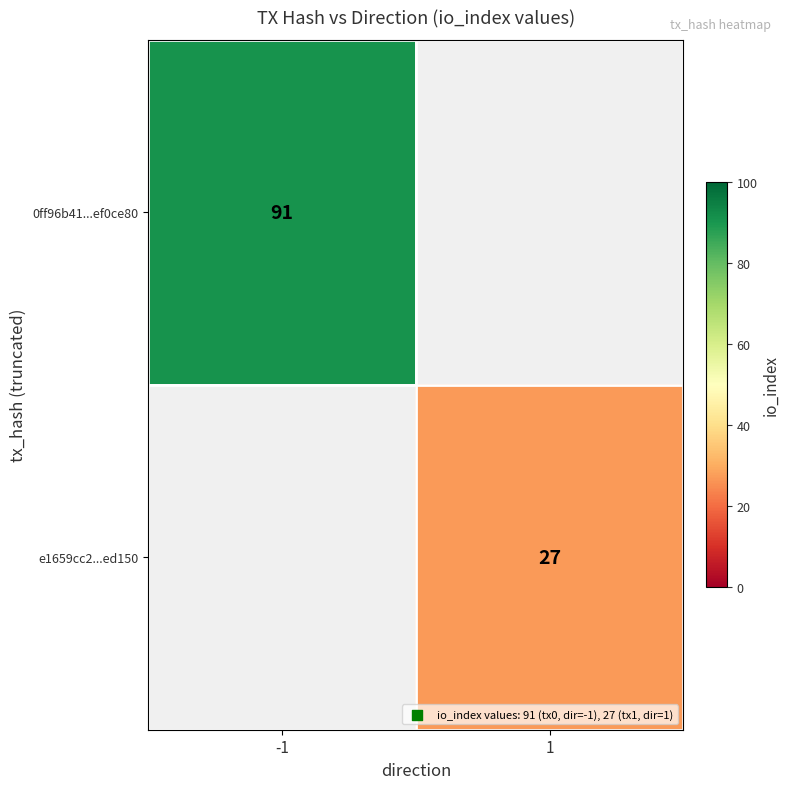

Is it true that 0ff96b41...ef0ce80 equals 156 at -1?

False